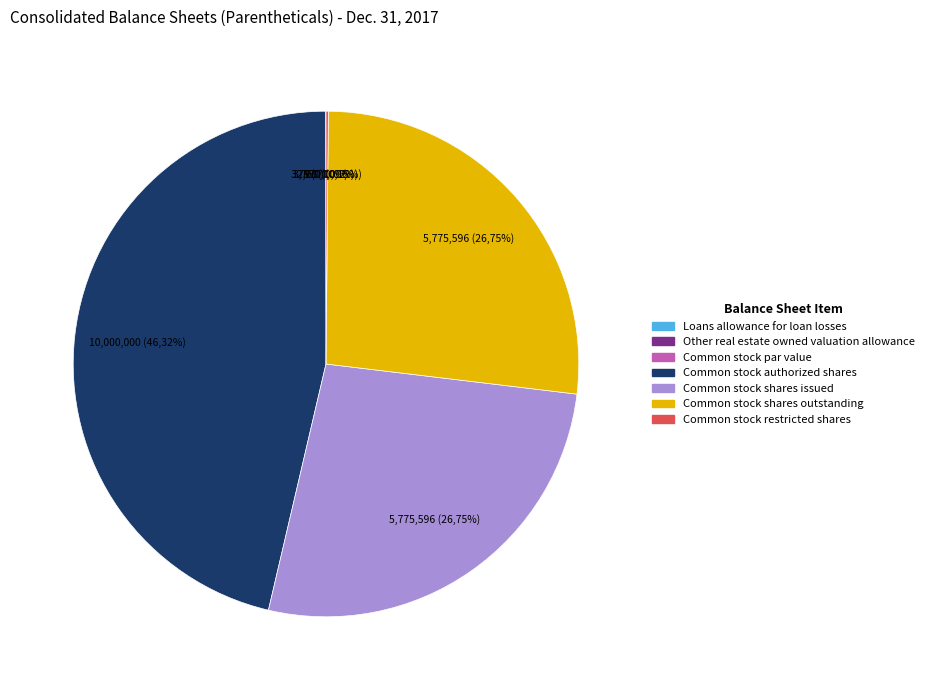

What is the smallest slice in the pie chart?

Common stock par value